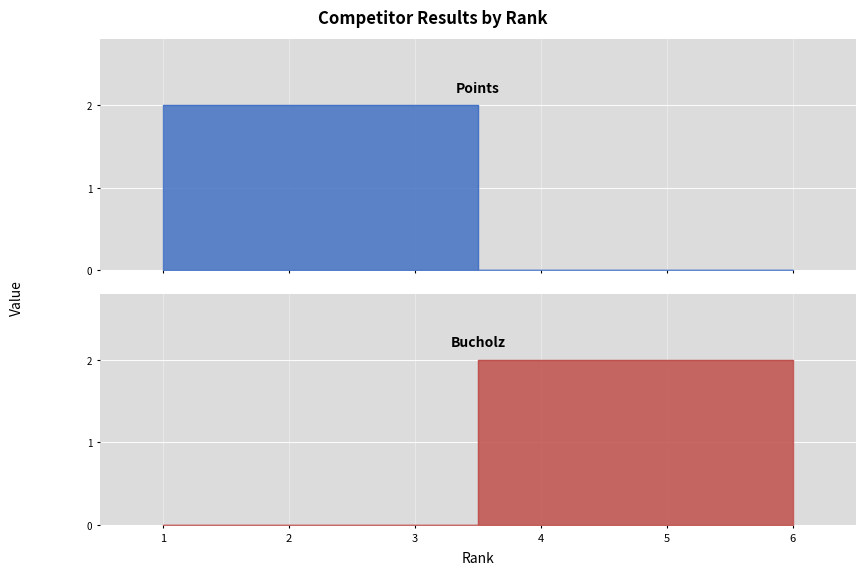

The value of Points at 3 is 2. True or false?

True